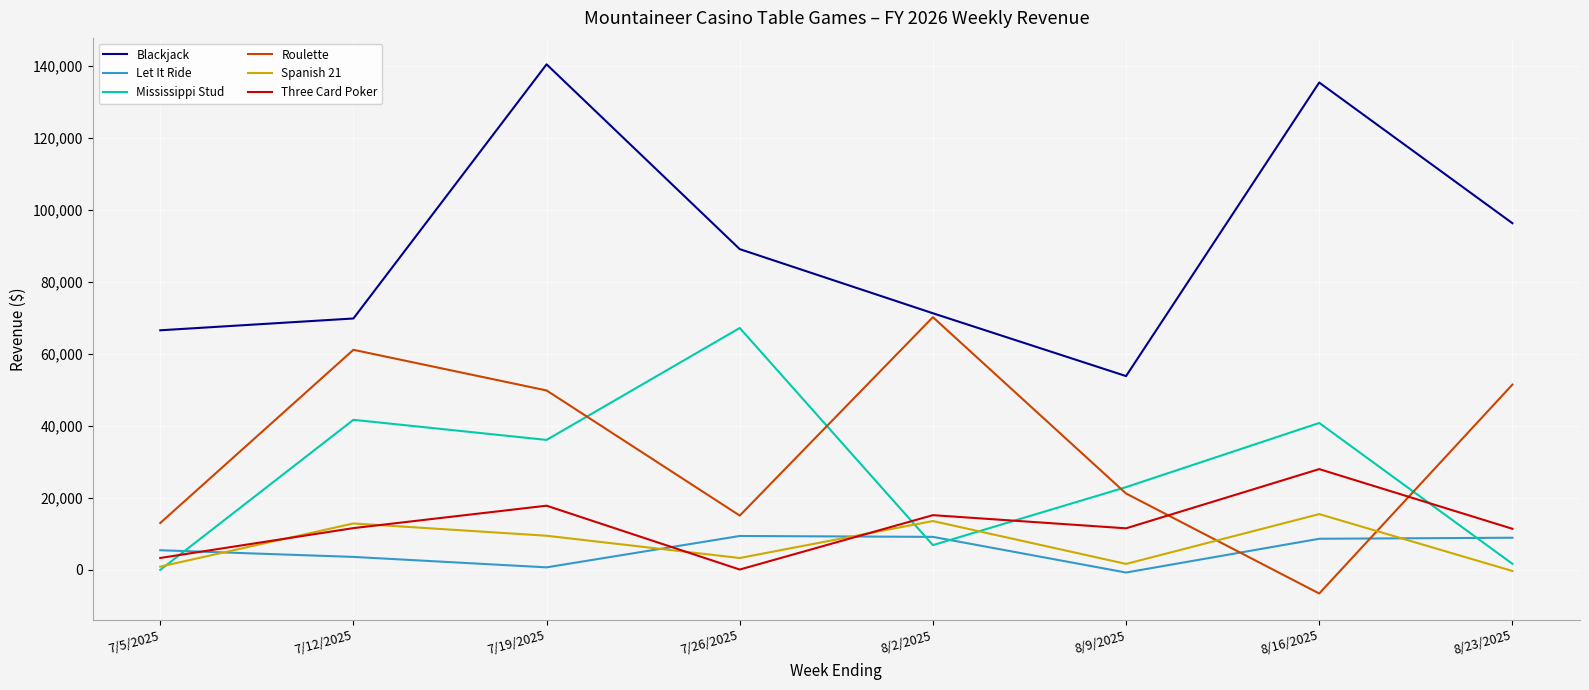

How many intersections are there between Mississippi Stud and Three Card Poker?

4